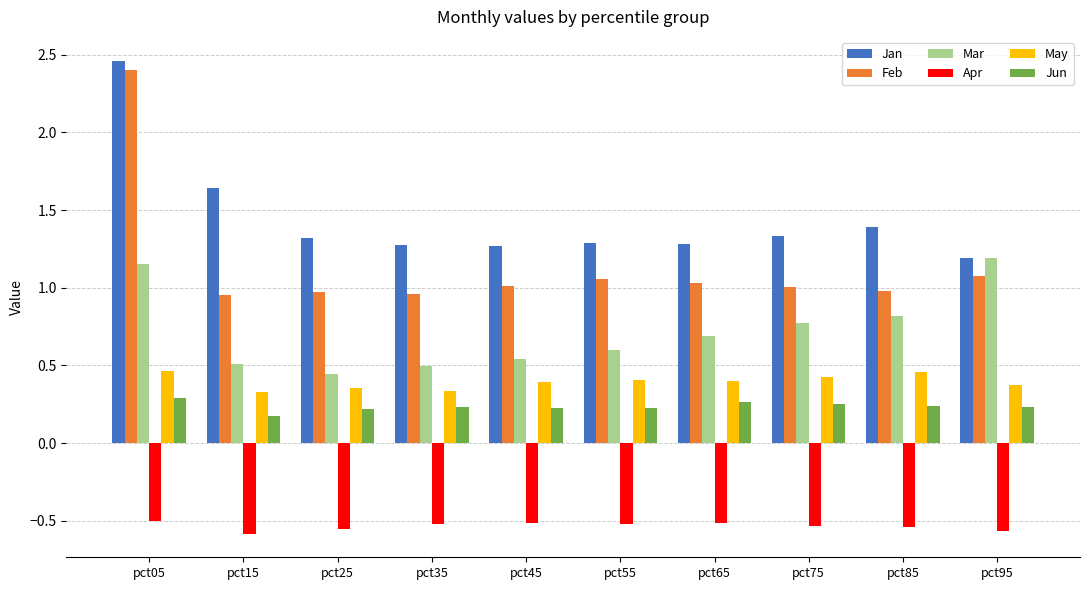

At which category is the sum across all series the highest?

pct05